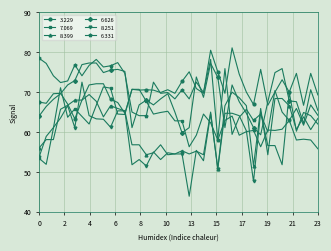

What are all the series names shown in the legend?

3.229, 7.069, 8.399, 6.626, 8.251, 6.331